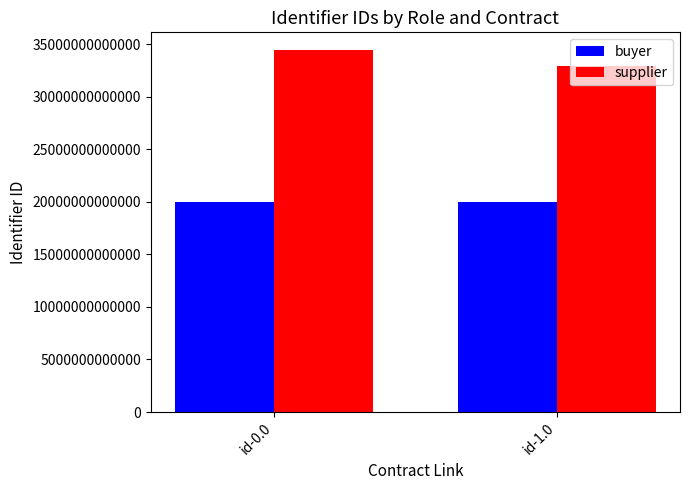

What is the value of the buyer bar at the 2nd from the left?

20008463000017